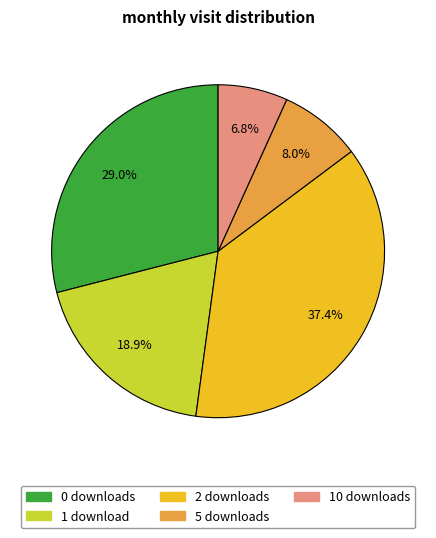

Rank the categories by value from lowest to highest.

10 downloads, 5 downloads, 1 download, 0 downloads, 2 downloads